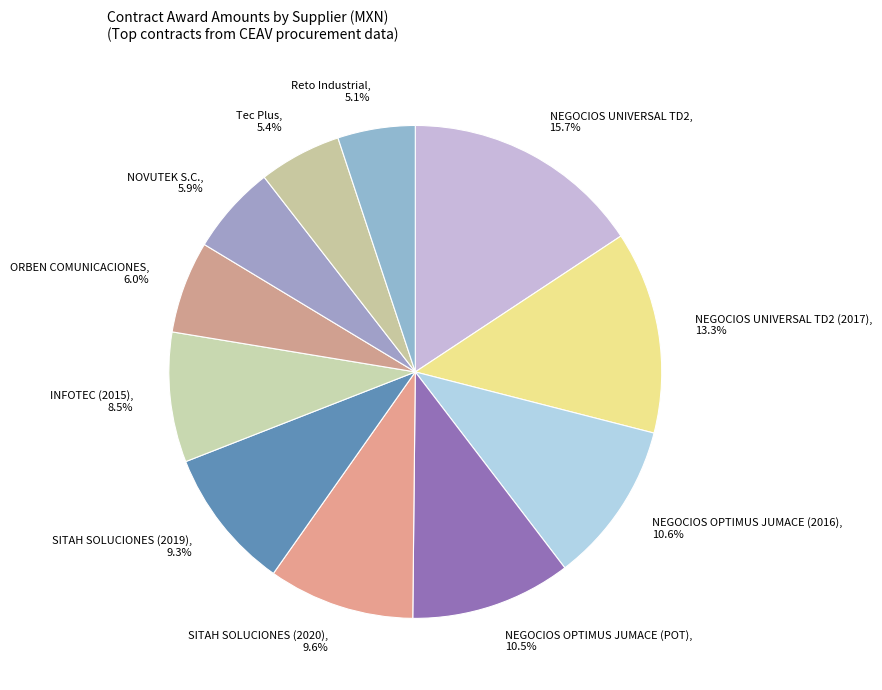

Do SITAH SOLUCIONES (2020), 9.6% and NEGOCIOS UNIVERSAL TD2 (2017), 13.3% together represent more than half of the pie?

No